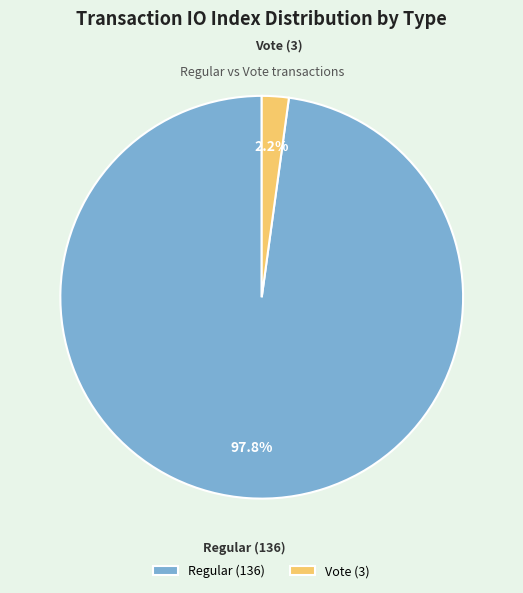

How many slices are in this pie chart?

2